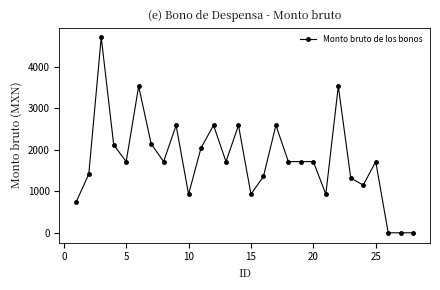

What is the maximum value shown in the chart?

4705.9